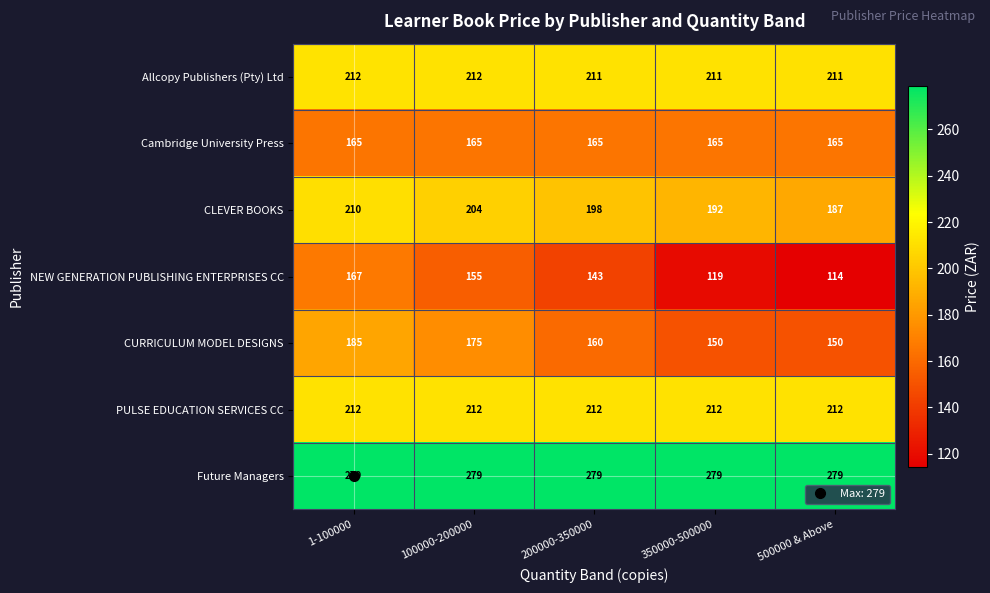

The CURRICULUM MODEL DESIGNS series shows 74 at 100000-200000. True or false?

False